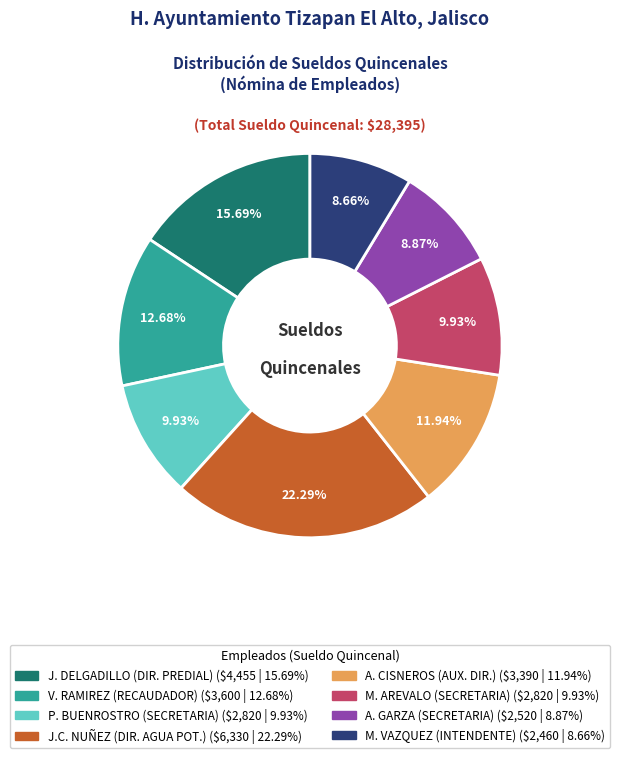

Is there a majority slice in this chart?

No